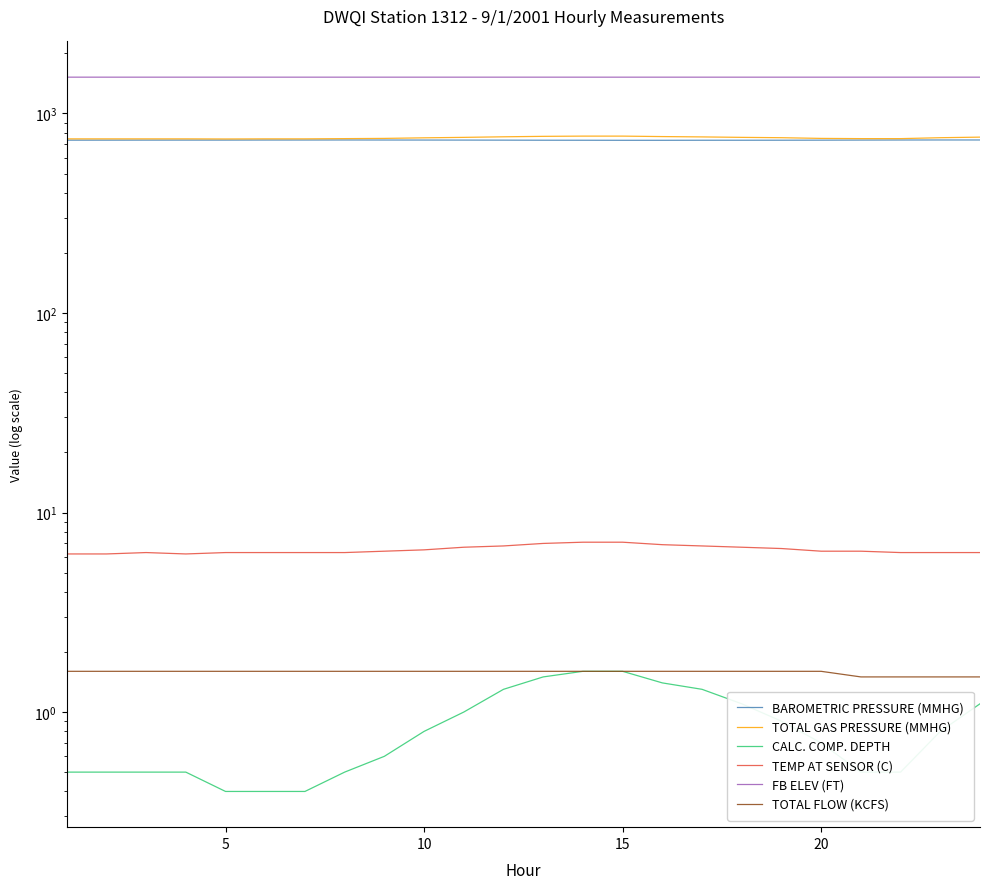

What is the difference between the maximum and minimum values in the FB ELEV (FT) series?

0.2